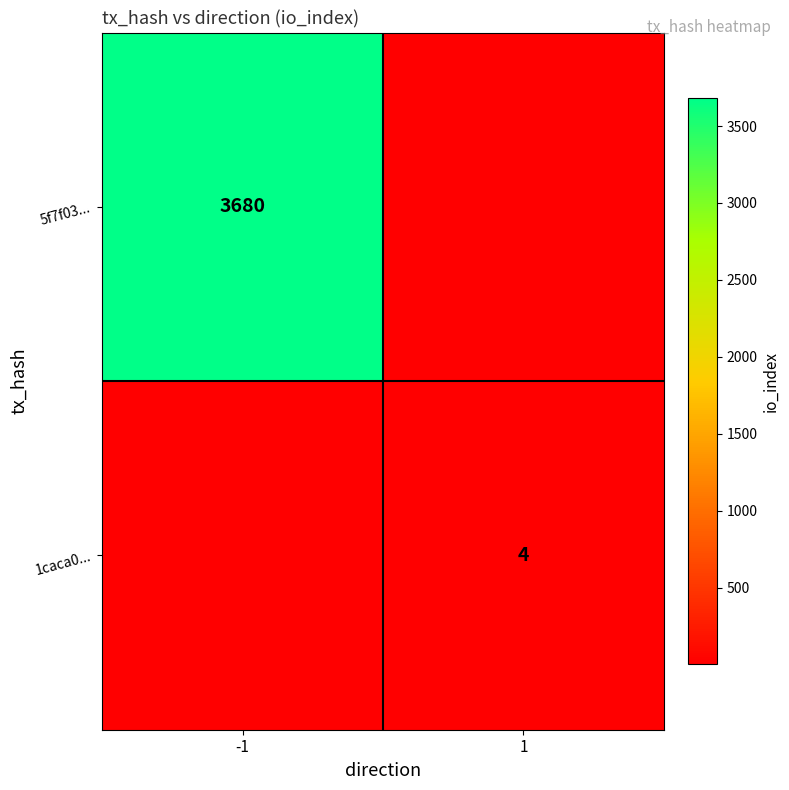

Count the number of data series in this chart.

2